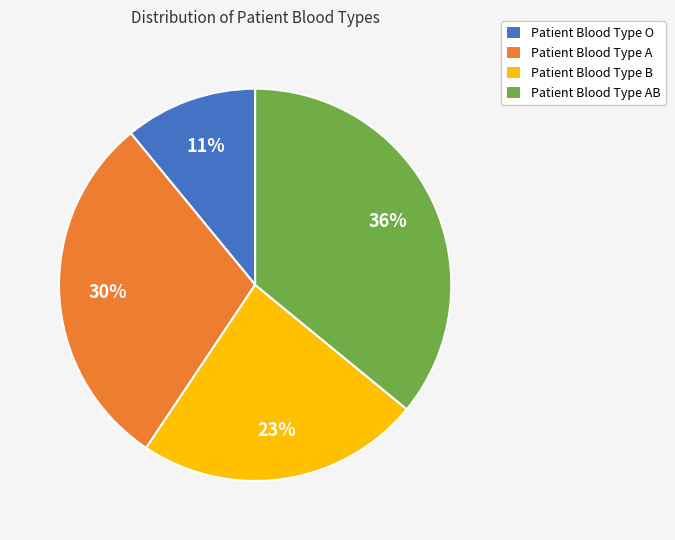

Which slice is the smallest?

Patient Blood Type O